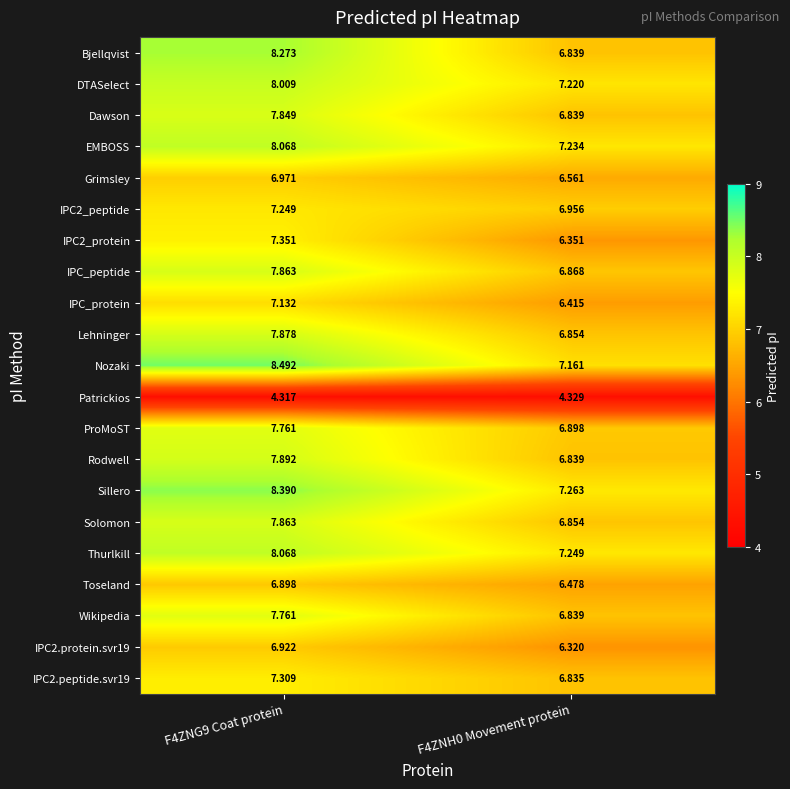

Is the value of Bjellqvist at F4ZNH0 Movement protein greater than the value of DTASelect at F4ZNH0 Movement protein?

No